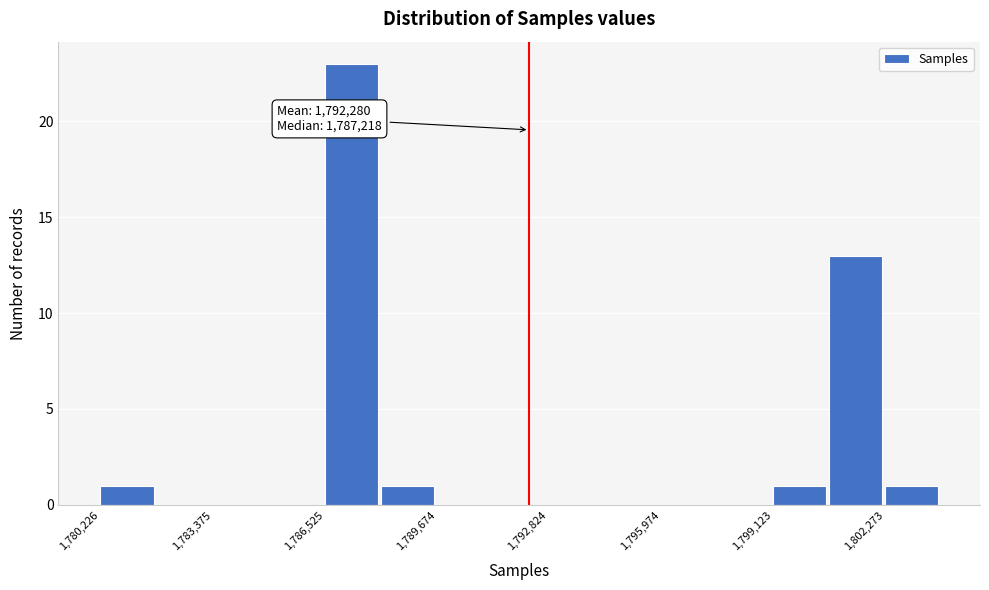

Read against the x-axis, roughly where is the centre of the tallest bar?

1787500